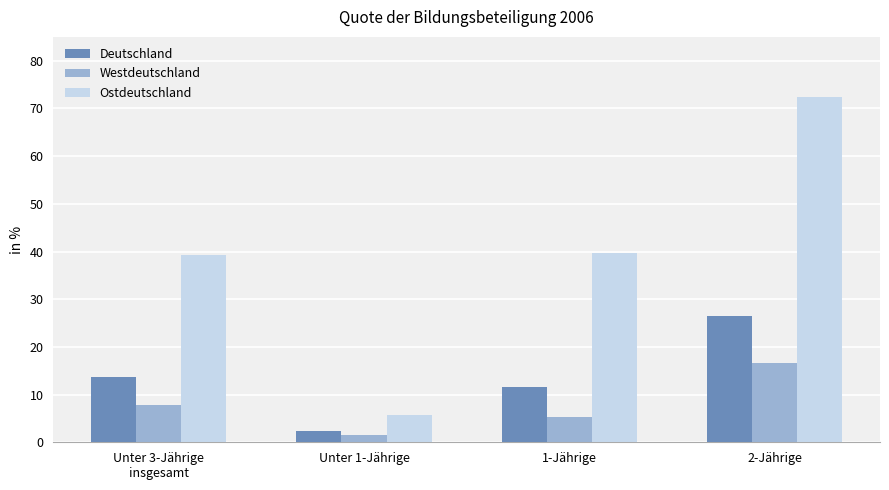

Is it true that Ostdeutschland equals 72.5 at 2-Jährige?

True